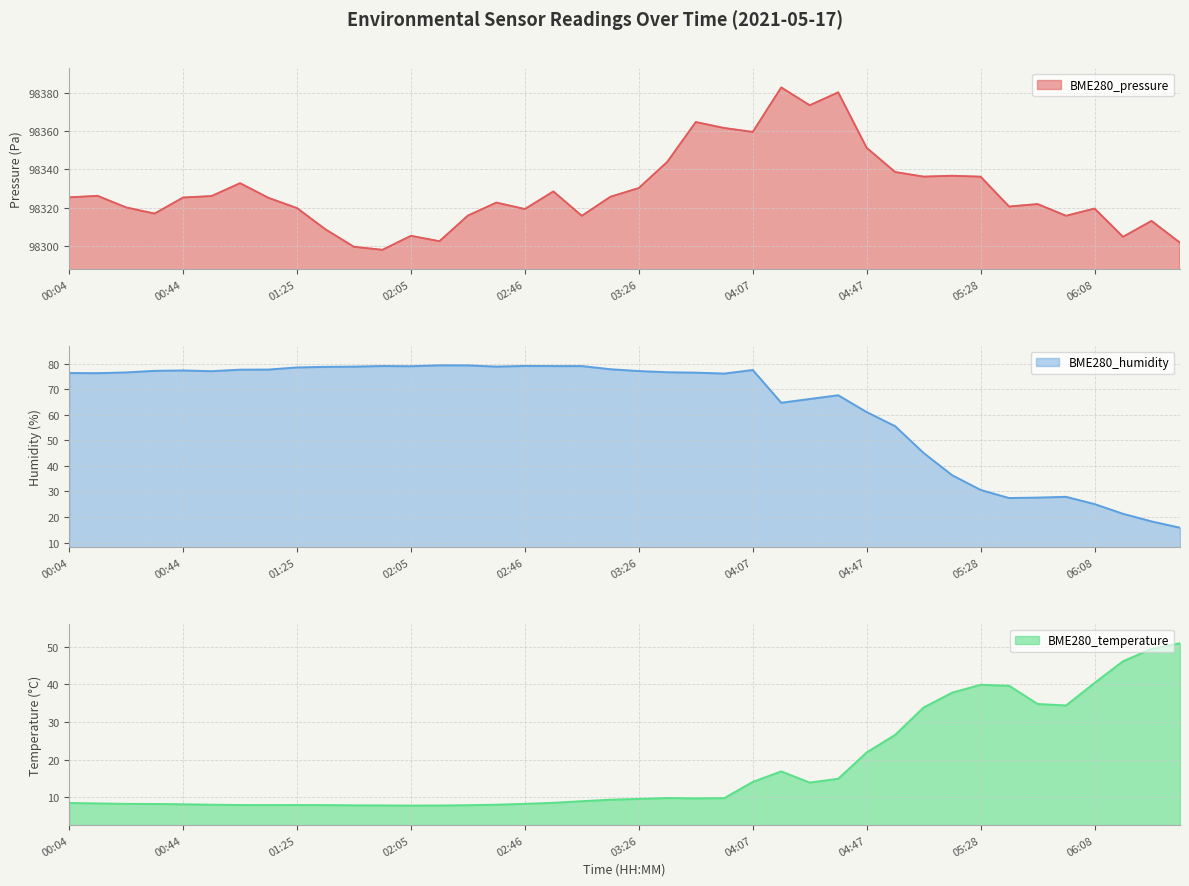

What is the difference between the highest and lowest values at 04:17?

98366.2